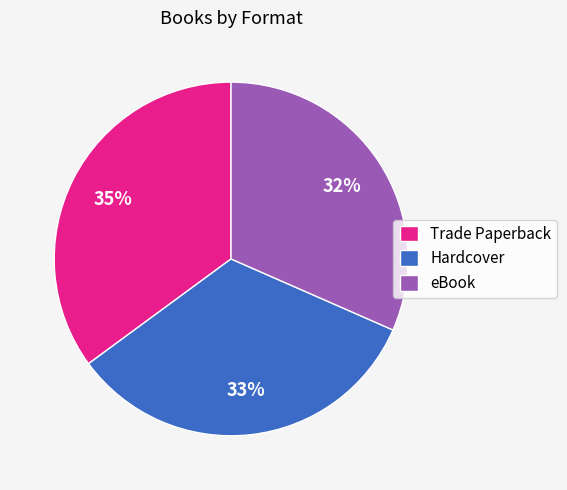

Count the number of slices in the pie.

3